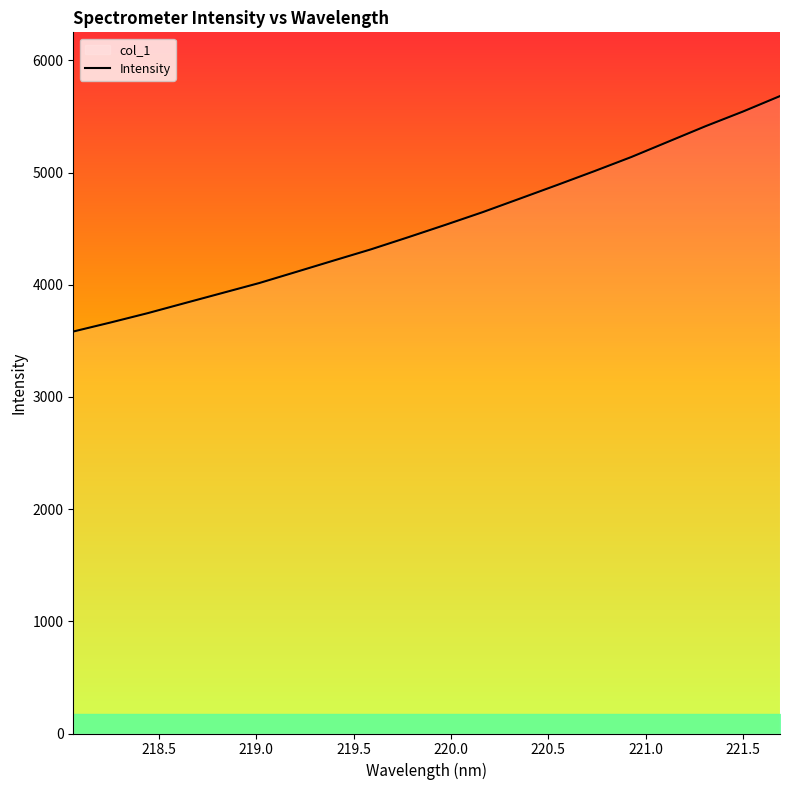

What is the minimum value shown in the chart?

3582.8